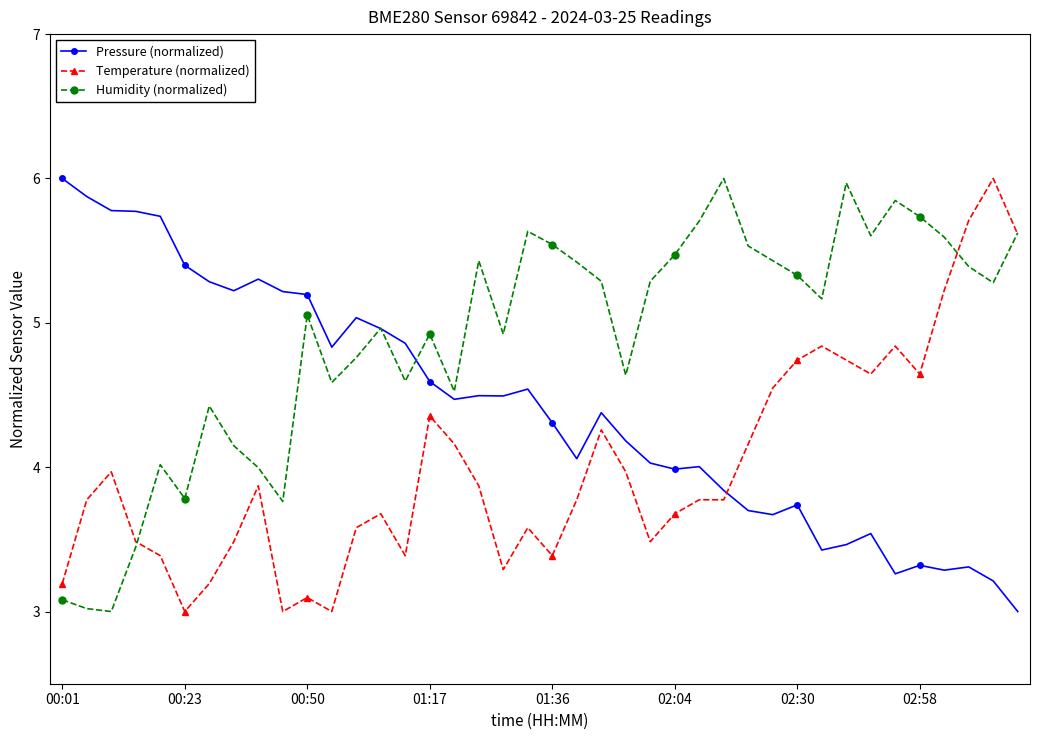

True or false: Humidity (normalized) has more than 2 interior local peaks.

True